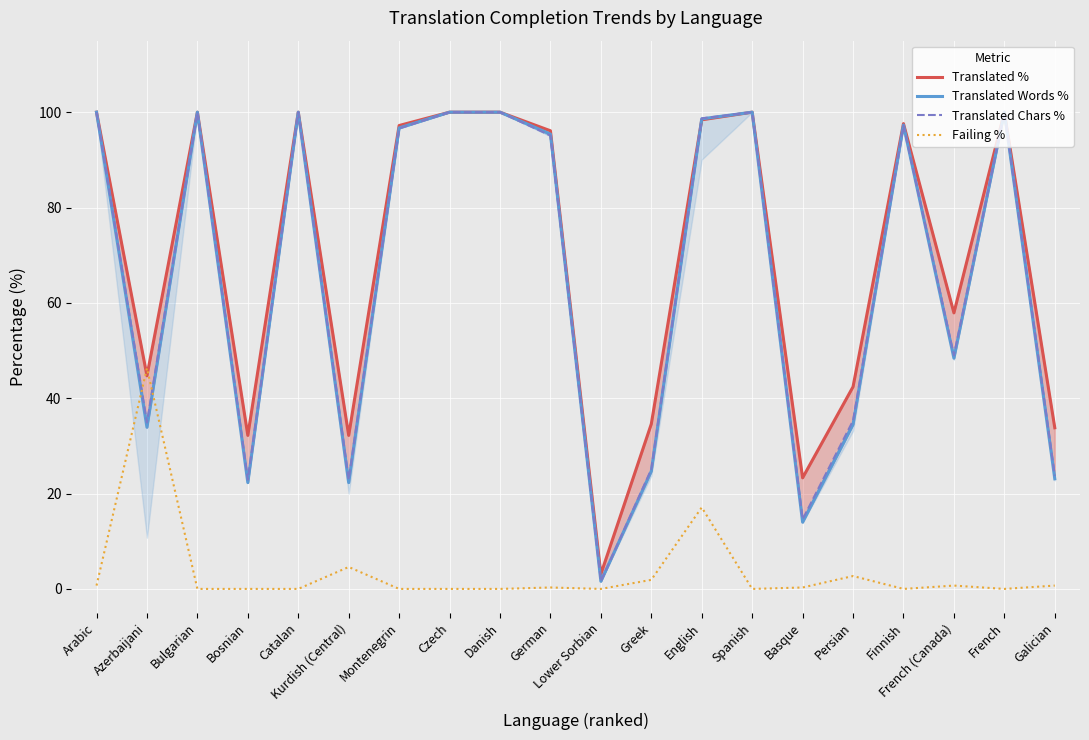

What position from the left is Persian?

16